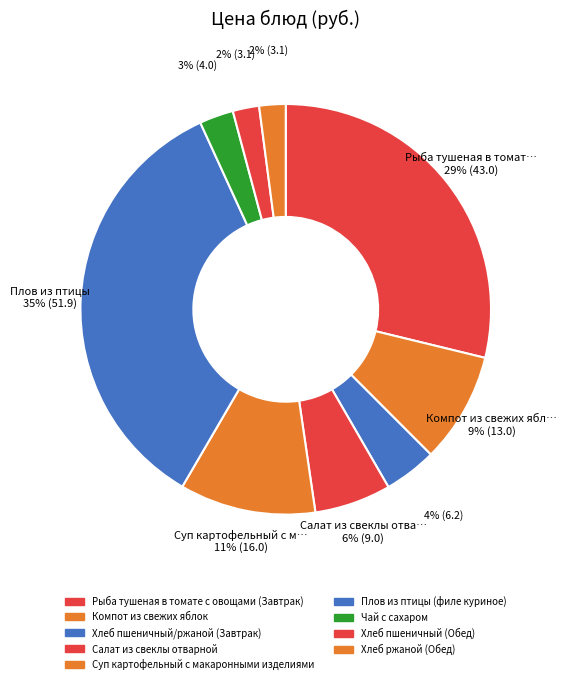

Which slice is the largest?

Плов из птицы (филе куриное)